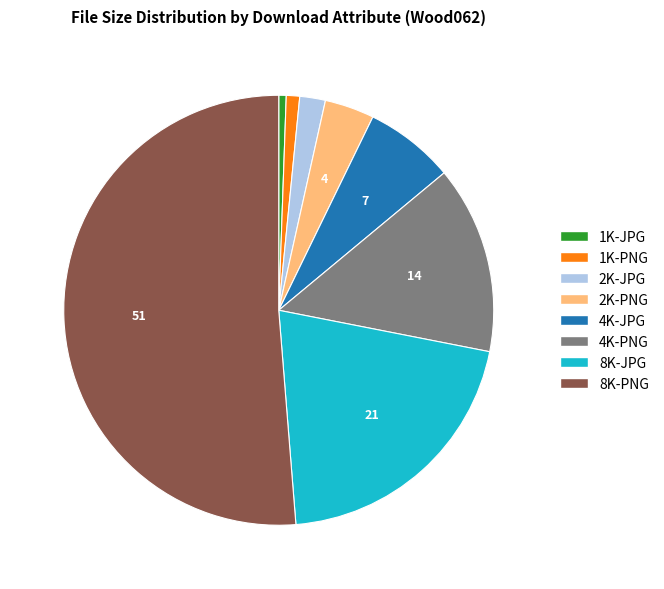

What is the largest slice in the pie chart?

8K-PNG